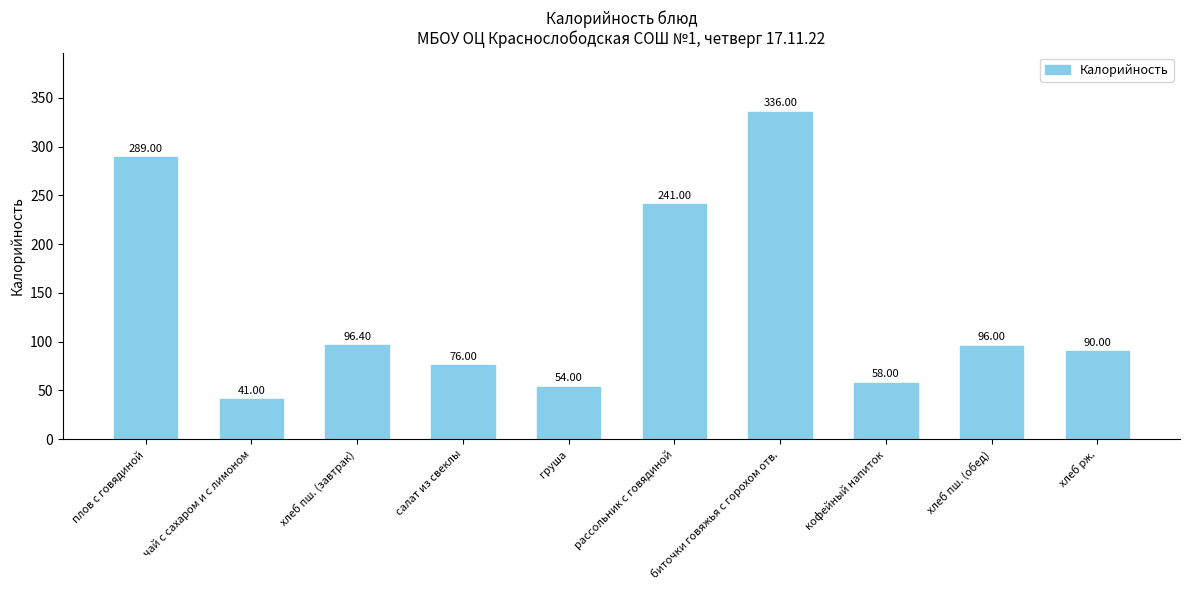

Which has a higher value, рассольник с говядиной or плов с говядиной?

плов с говядиной